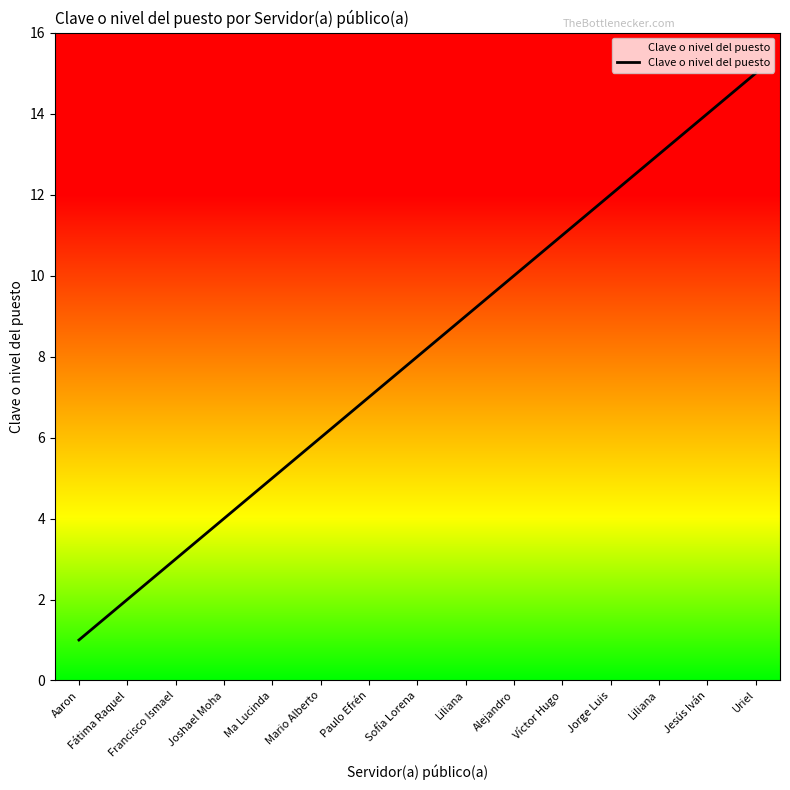

Rank the categories by value from lowest to highest.

Aaron, Fátima Raquel, Francisco Ismael, Joshael Moha, Ma Lucinda, Mario Alberto, Paulo Efrén, Sofía Lorena, Liliana, Alejandro, Víctor Hugo, Jorge Luis, Liliana, Jesús Iván, Uriel